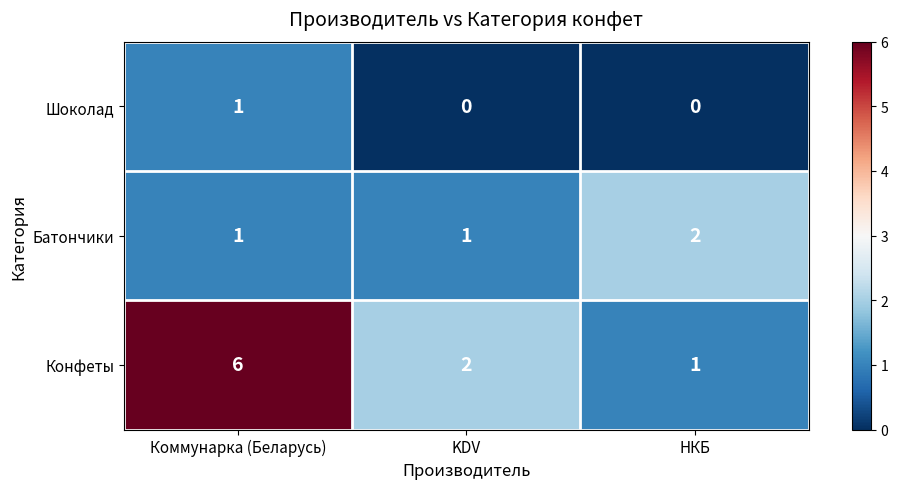

Reading left to right, list all the values displayed in this chart.

Шоколад: 1	0	0
Батончики: 1	1	2
Конфеты: 6	2	1